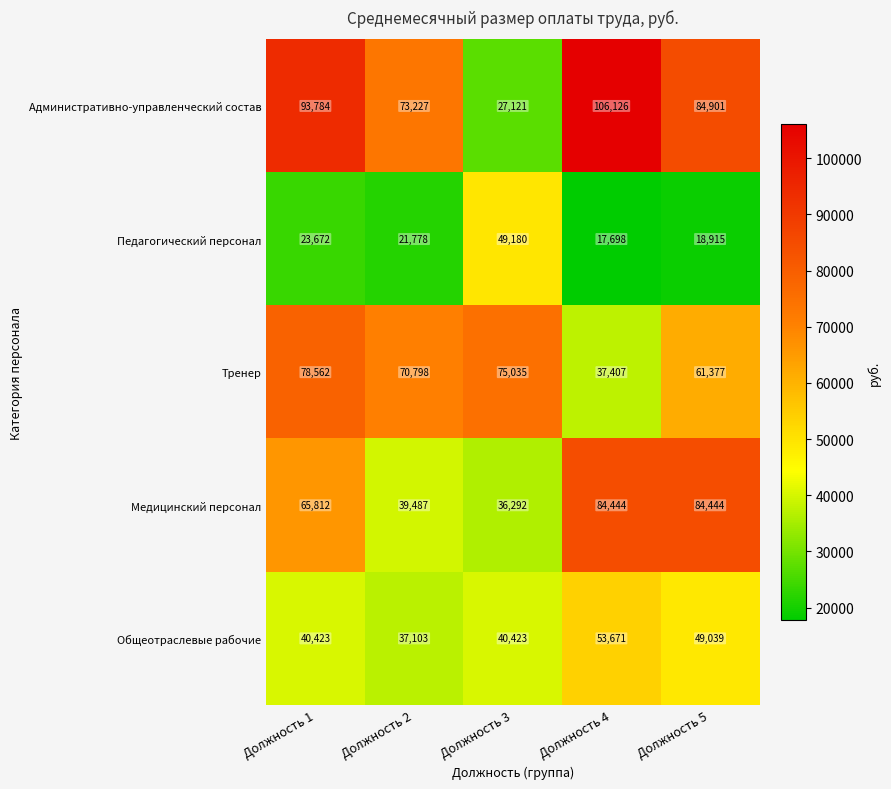

Which series changed the most between Должность 1 and Должность 4?

Тренер